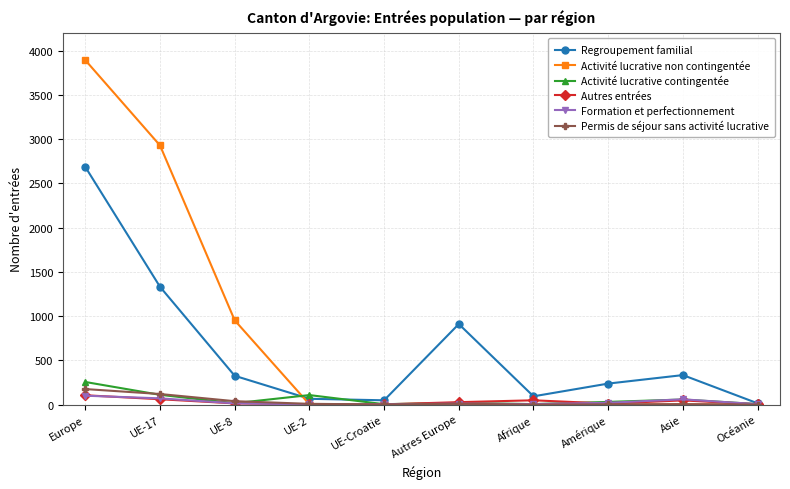

At which category does Activité lucrative contingentée reach its first local valley?

UE-8